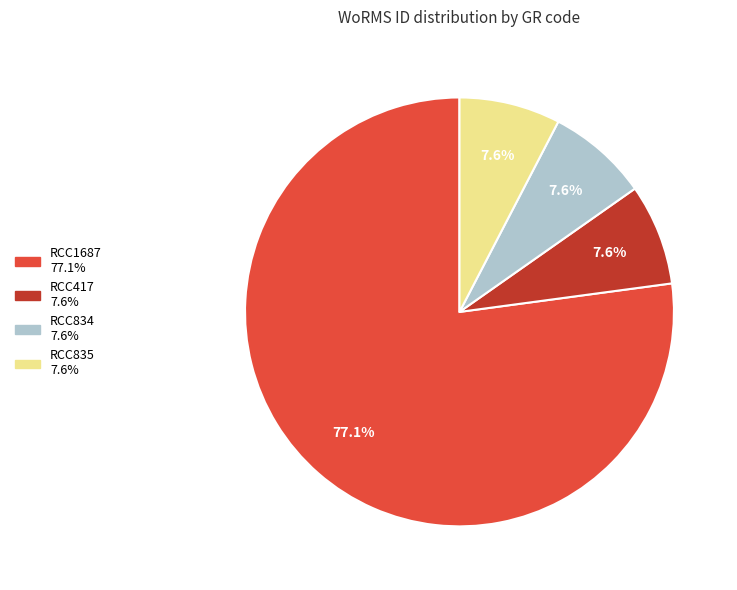

Which category has the biggest portion of the pie?

RCC1687